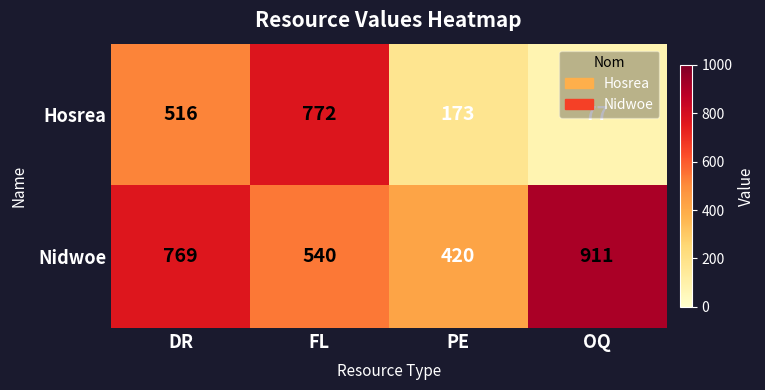

The Nidwoe series shows 769 at DR. True or false?

True